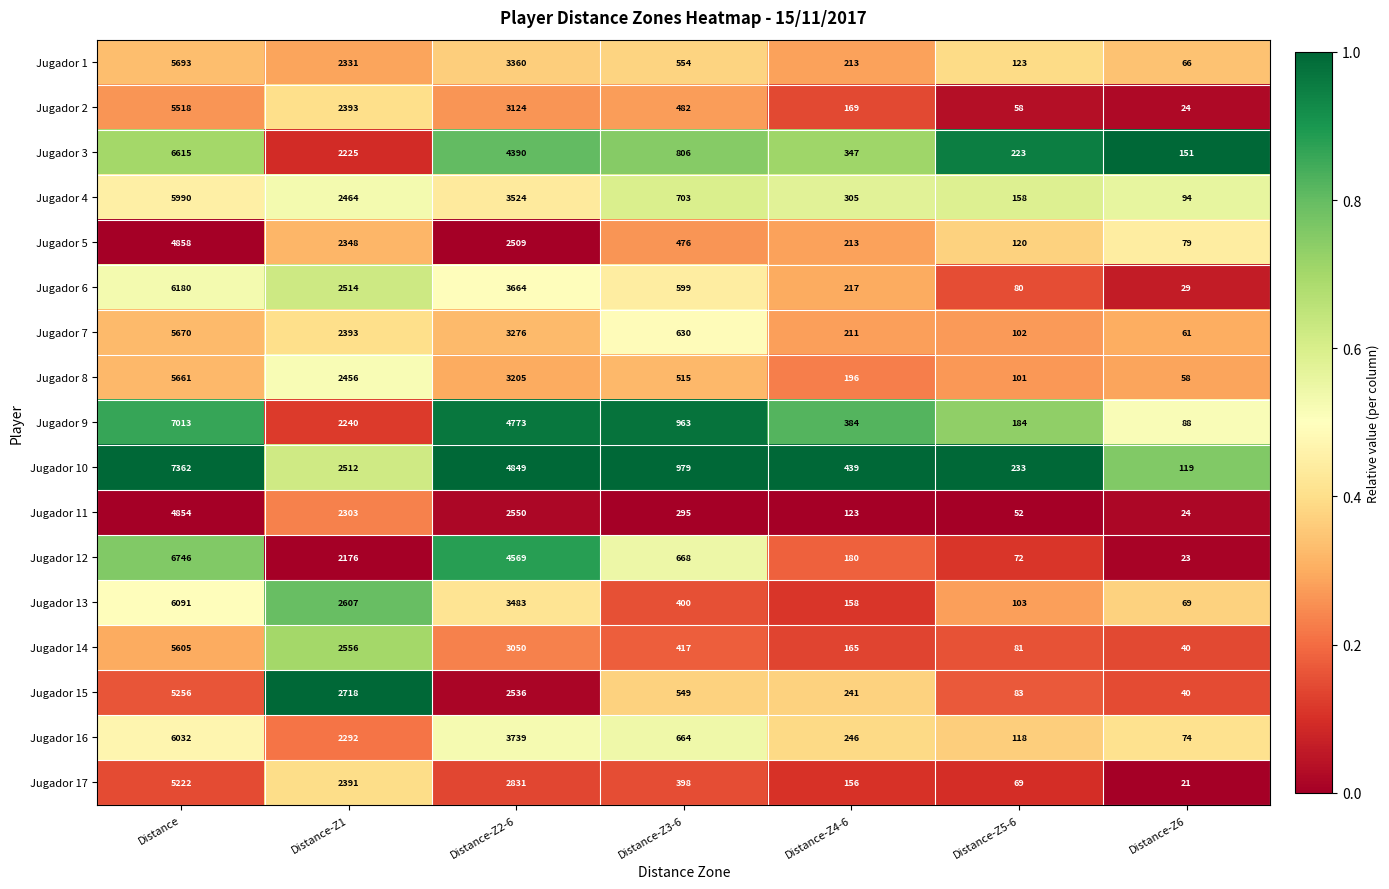

What is the difference between the second highest and minimum values in the Jugador 5 series?

2430